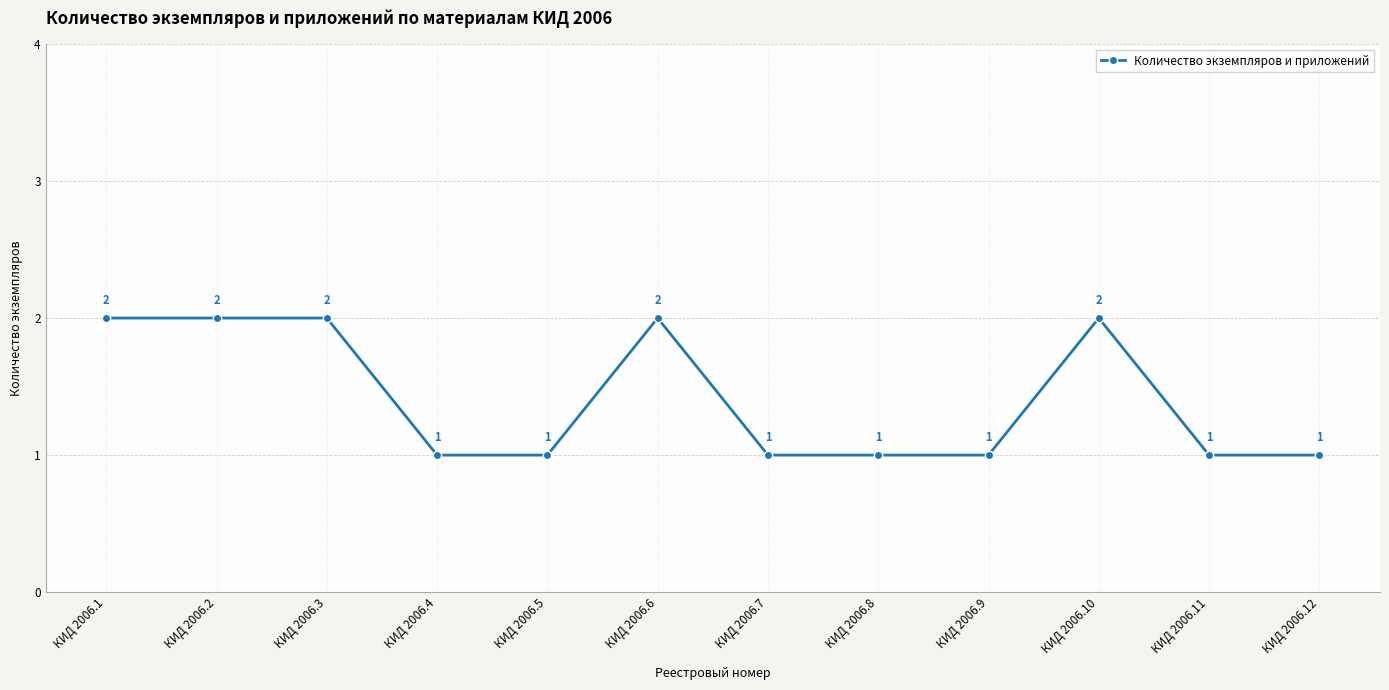

Approximately how many times larger is the value at КИД 2006.12 compared to КИД 2006.4?

1.0